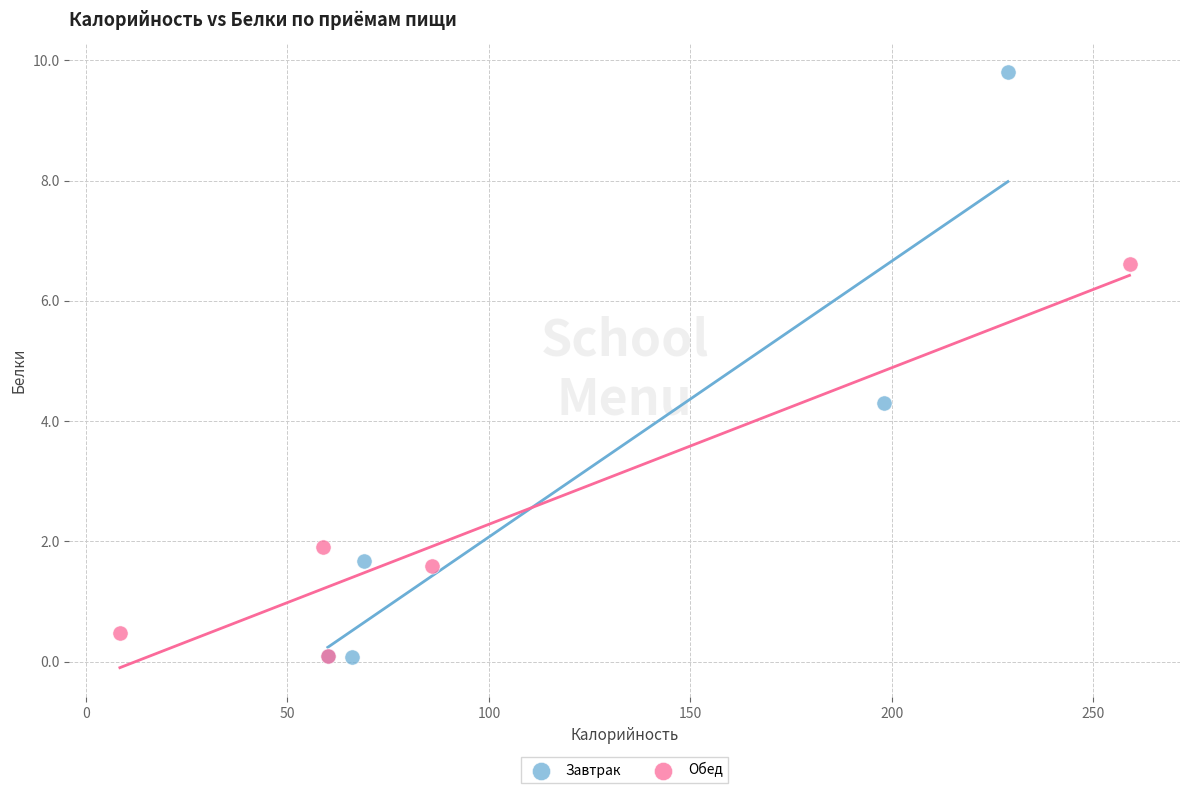

Which series has the widest spread of Y values?

Завтрак